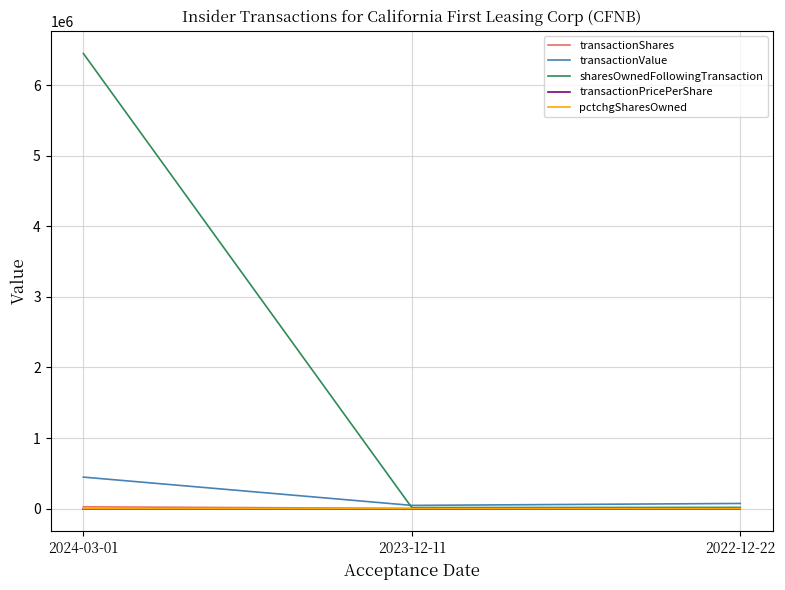

What are all the series names shown in the legend?

transactionShares, transactionValue, sharesOwnedFollowingTransaction, transactionPricePerShare, pctchgSharesOwned